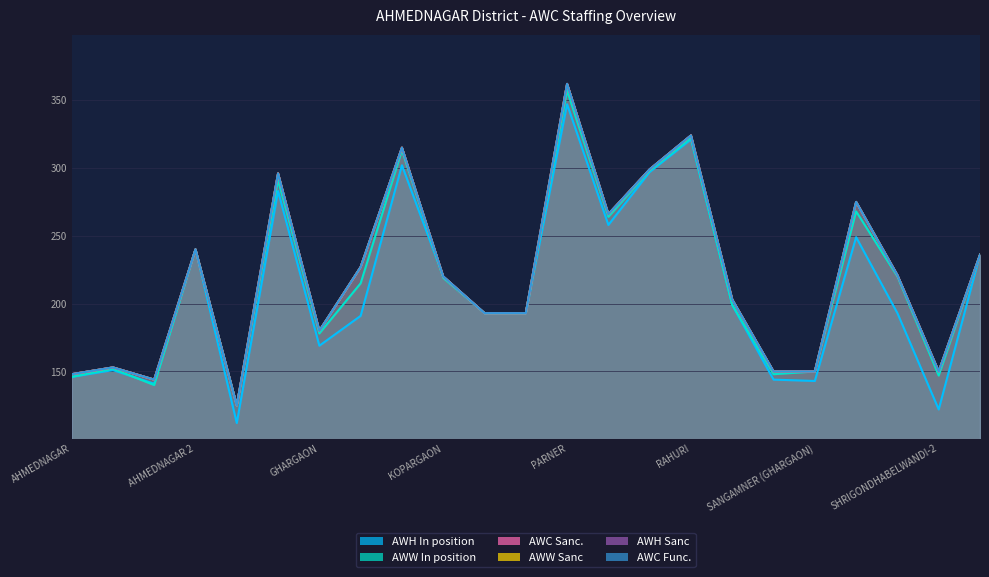

True or false: AWW In position and AWC Sanc. intersect in this chart.

False